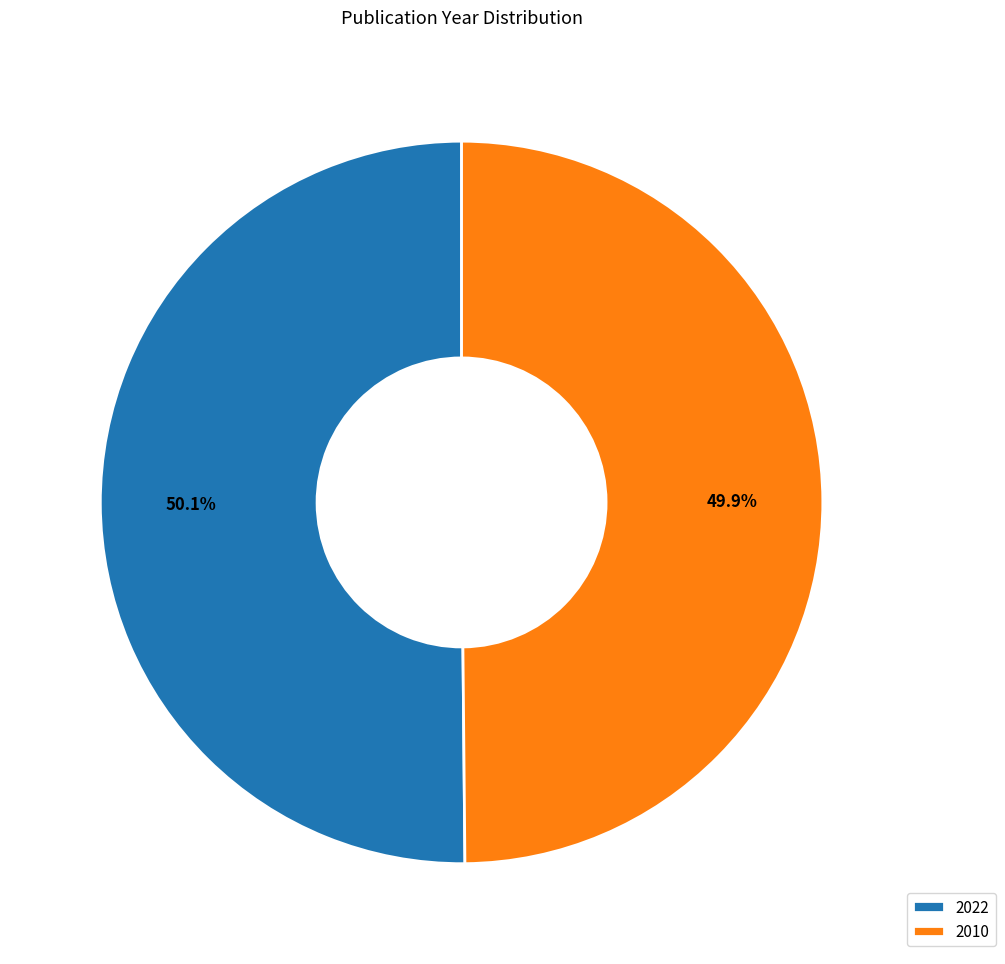

What is the ratio of the value at 2010 to the value at 2022?

1.0